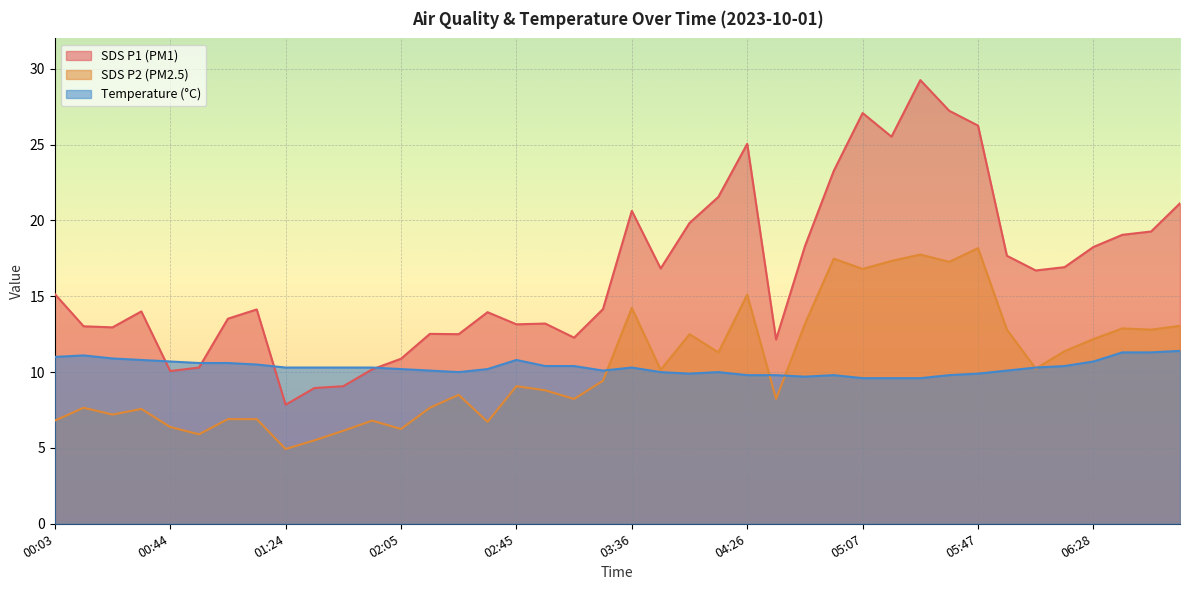

Reading right to left, list all the values displayed in this chart.

SDS_P1: 06:58=21.1	06:48=19.3	06:38=19.1	06:28=18.2	06:18=16.9	06:08=16.7	05:58=17.7	05:47=26.2	05:37=27.2	05:27=29.2	05:17=25.5	05:07=27.1	04:56=23.3	04:46=18.3	04:36=12.2	04:26=25.1	04:16=21.6	04:06=19.8	03:56=16.8	03:36=20.6	03:26=14.2	03:05=12.3	02:55=13.2	02:45=13.2	02:35=13.9	02:25=12.5	02:15=12.5	02:05=10.9	01:54=10.2	01:44=9.1	01:34=8.9	01:24=7.8	01:14=14.1	01:04=13.5	00:54=10.3	00:44=10.1	00:34=14.0	00:24=12.9	00:14=13.0	00:03=15.2
SDS_P2: 06:58=13.1	06:48=12.8	06:38=12.9	06:28=12.2	06:18=11.4	06:08=10.2	05:58=12.8	05:47=18.2	05:37=17.3	05:27=17.8	05:17=17.3	05:07=16.8	04:56=17.5	04:46=13.2	04:36=8.2	04:26=15.1	04:16=11.3	04:06=12.5	03:56=10.2	03:36=14.2	03:26=9.4	03:05=8.2	02:55=8.8	02:45=9.1	02:35=6.7	02:25=8.5	02:15=7.7	02:05=6.2	01:54=6.8	01:44=6.1	01:34=5.5	01:24=4.9	01:14=6.9	01:04=6.9	00:54=5.9	00:44=6.4	00:34=7.6	00:24=7.2	00:14=7.7	00:03=6.8
Temp: 06:58=11.4	06:48=11.3	06:38=11.3	06:28=10.7	06:18=10.4	06:08=10.3	05:58=10.1	05:47=9.9	05:37=9.8	05:27=9.6	05:17=9.6	05:07=9.6	04:56=9.8	04:46=9.7	04:36=9.8	04:26=9.8	04:16=10.0	04:06=9.9	03:56=10.0	03:36=10.3	03:26=10.1	03:05=10.4	02:55=10.4	02:45=10.8	02:35=10.2	02:25=10.0	02:15=10.1	02:05=10.2	01:54=10.3	01:44=10.3	01:34=10.3	01:24=10.3	01:14=10.5	01:04=10.6	00:54=10.6	00:44=10.7	00:34=10.8	00:24=10.9	00:14=11.1	00:03=11.0